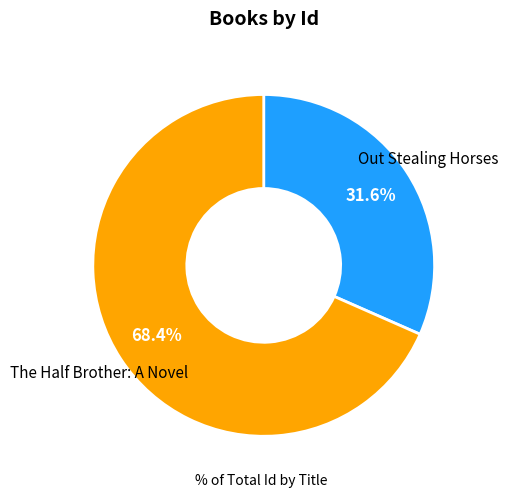

Is there a majority slice in this chart?

Yes